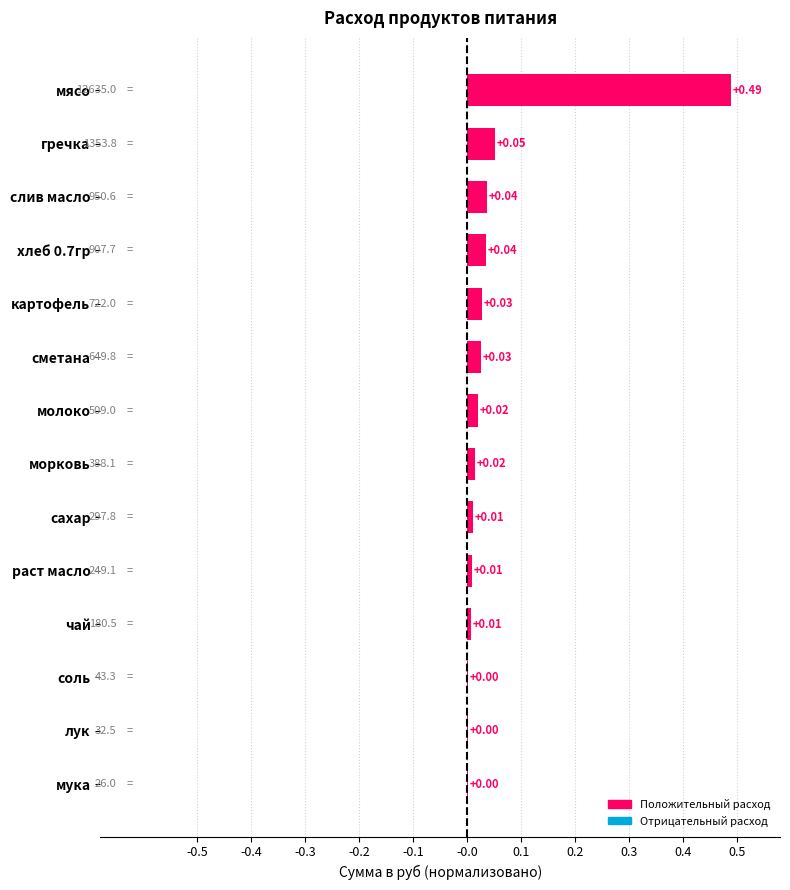

Which category has the highest value across all series?

мясо